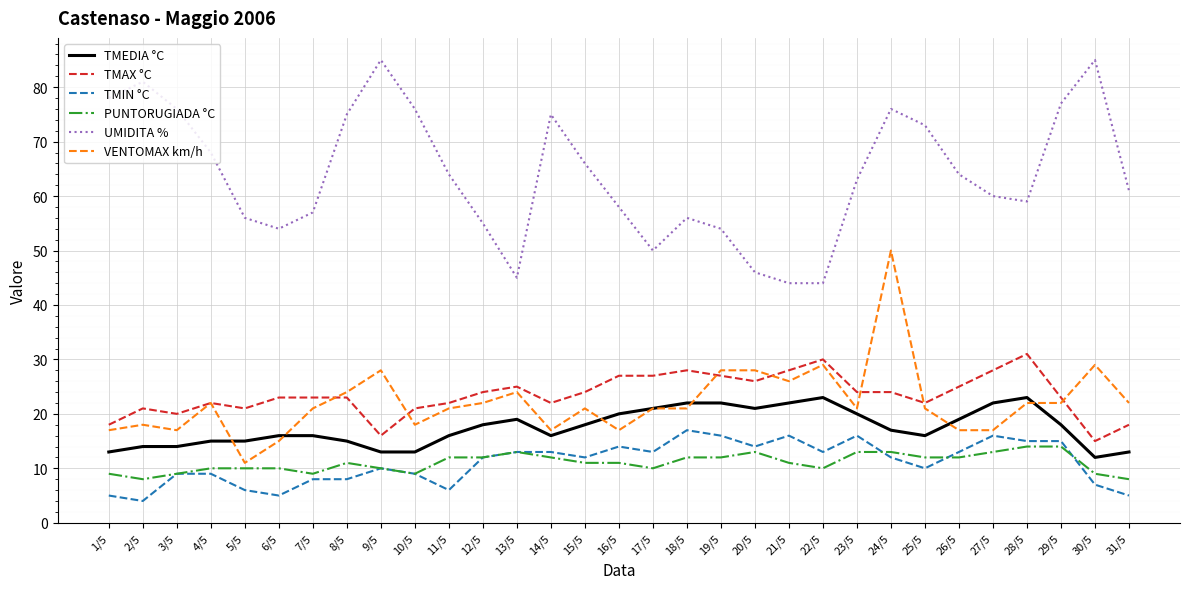

Reading left to right, transcribe all the data shown in this chart.

TMEDIA °C: 1/5=13	2/5=14	3/5=14	4/5=15	5/5=15	6/5=16	7/5=16	8/5=15	9/5=13	10/5=13	11/5=16	12/5=18	13/5=19	14/5=16	15/5=18	16/5=20	17/5=21	18/5=22	19/5=22	20/5=21	21/5=22	22/5=23	23/5=20	24/5=17	25/5=16	26/5=19	27/5=22	28/5=23	29/5=18	30/5=12	31/5=13
TMAX °C: 1/5=18	2/5=21	3/5=20	4/5=22	5/5=21	6/5=23	7/5=23	8/5=23	9/5=16	10/5=21	11/5=22	12/5=24	13/5=25	14/5=22	15/5=24	16/5=27	17/5=27	18/5=28	19/5=27	20/5=26	21/5=28	22/5=30	23/5=24	24/5=24	25/5=22	26/5=25	27/5=28	28/5=31	29/5=23	30/5=15	31/5=18
TMIN °C: 1/5=5	2/5=4	3/5=9	4/5=9	5/5=6	6/5=5	7/5=8	8/5=8	9/5=10	10/5=9	11/5=6	12/5=12	13/5=13	14/5=13	15/5=12	16/5=14	17/5=13	18/5=17	19/5=16	20/5=14	21/5=16	22/5=13	23/5=16	24/5=12	25/5=10	26/5=13	27/5=16	28/5=15	29/5=15	30/5=7	31/5=5
PUNTORUGIADA °C: 1/5=9	2/5=8	3/5=9	4/5=10	5/5=10	6/5=10	7/5=9	8/5=11	9/5=10	10/5=9	11/5=12	12/5=12	13/5=13	14/5=12	15/5=11	16/5=11	17/5=10	18/5=12	19/5=12	20/5=13	21/5=11	22/5=10	23/5=13	24/5=13	25/5=12	26/5=12	27/5=13	28/5=14	29/5=14	30/5=9	31/5=8
UMIDITA %: 1/5=78	2/5=81	3/5=76	4/5=68	5/5=56	6/5=54	7/5=57	8/5=75	9/5=85	10/5=76	11/5=64	12/5=55	13/5=45	14/5=75	15/5=66	16/5=58	17/5=50	18/5=56	19/5=54	20/5=46	21/5=44	22/5=44	23/5=63	24/5=76	25/5=73	26/5=64	27/5=60	28/5=59	29/5=77	30/5=85	31/5=61
VENTOMAX km/h: 1/5=17	2/5=18	3/5=17	4/5=22	5/5=11	6/5=15	7/5=21	8/5=24	9/5=28	10/5=18	11/5=21	12/5=22	13/5=24	14/5=17	15/5=21	16/5=17	17/5=21	18/5=21	19/5=28	20/5=28	21/5=26	22/5=29	23/5=21	24/5=50	25/5=21	26/5=17	27/5=17	28/5=22	29/5=22	30/5=29	31/5=22